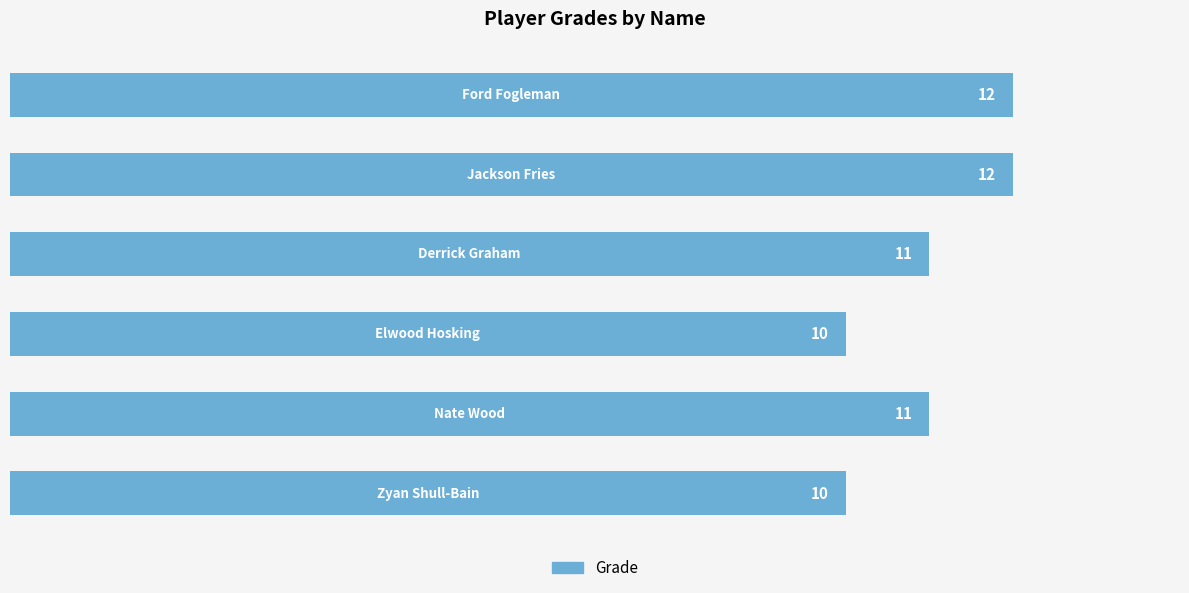

What is the maximum value shown in the chart?

12